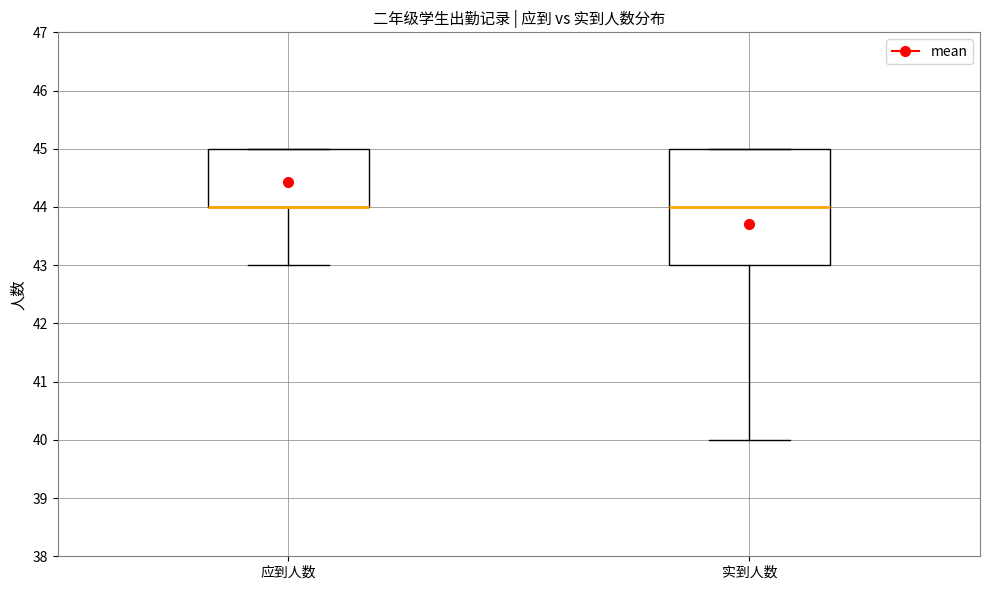

Reading left to right, read every box against the y-axis: the position of its median line, the range the box covers, and the ends of its whiskers. The values are not printed on the chart, so give them approximately, as read against the axis.

应到人数: median 44 (drawn on the box's lower edge), box 44 to 45, whiskers 43 to 45
实到人数: median 44, box 43 to 45, whiskers 40 to 45